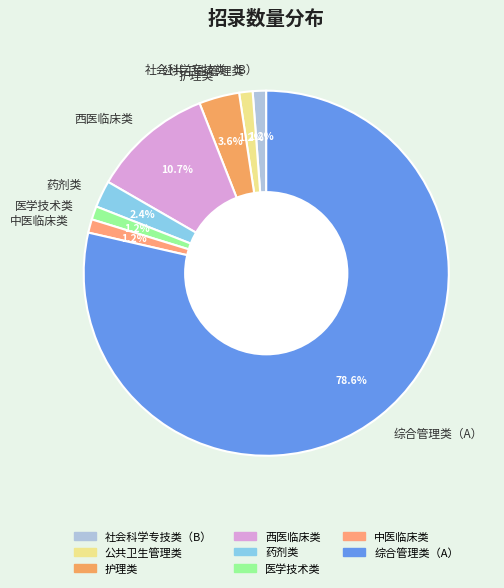

Between 综合管理类（A） and 西医临床类, which is larger?

综合管理类（A）